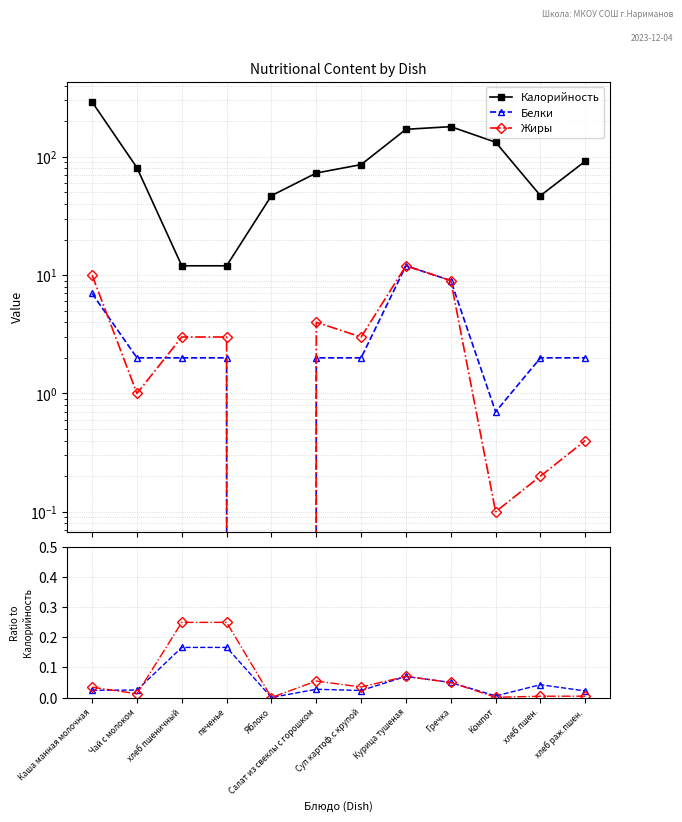

Which series has the largest total across all categories?

Калорийность